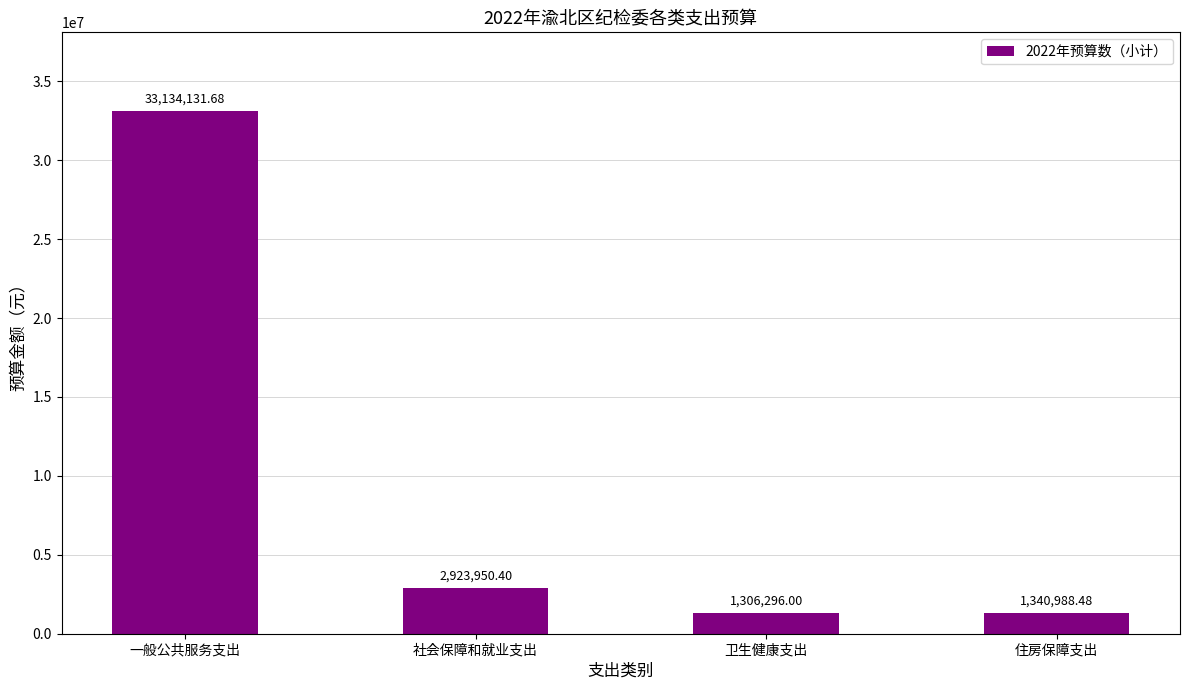

How many categories are shown in the chart?

4